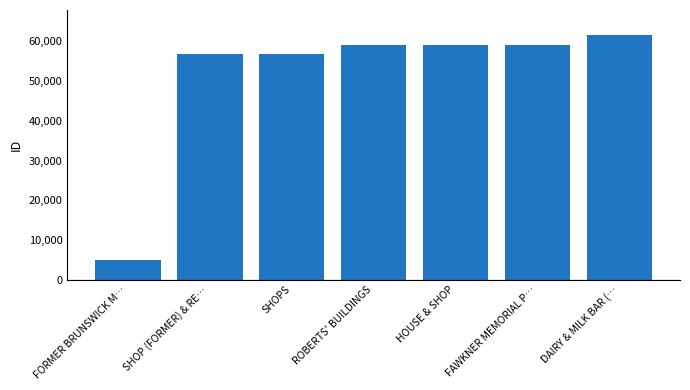

What is the minimum value shown in the chart?

4912